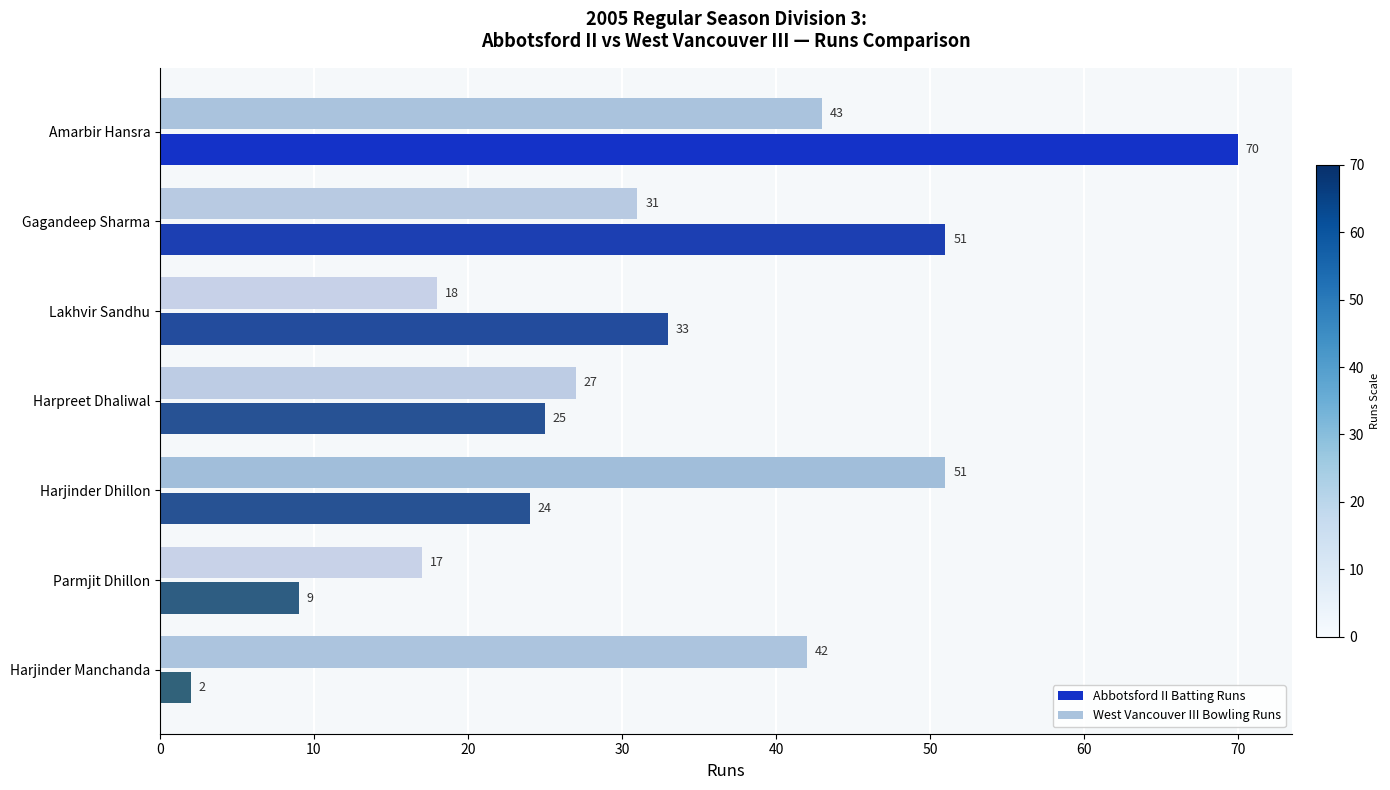

What is the difference between the West Vancouver III Bowling Runs values at Harjinder Dhillon and Gagandeep Sharma?

20